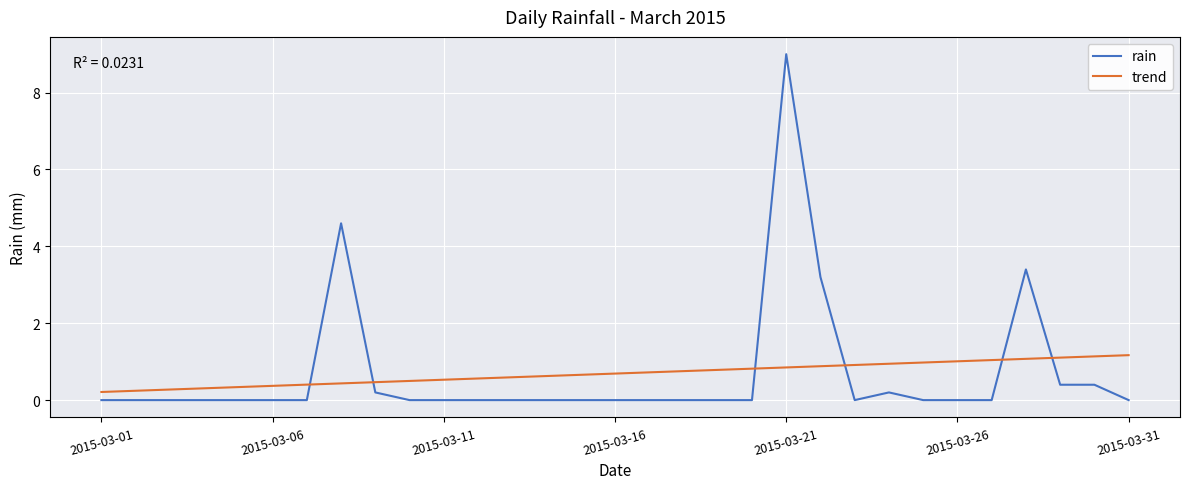

How many categories are shown in the chart?

31